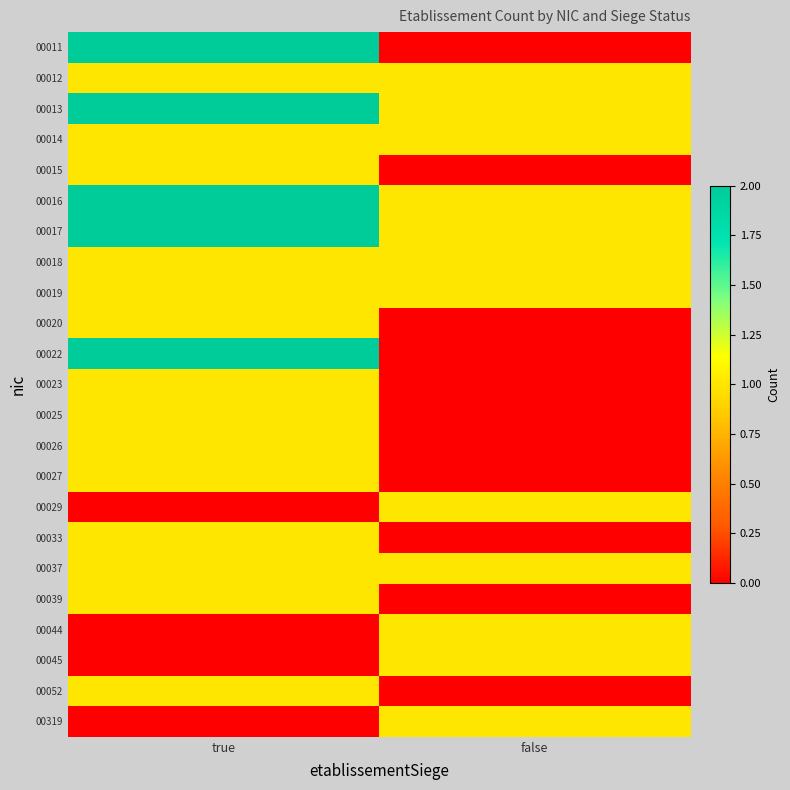

At how many categories does at least one series exceed 0?

2